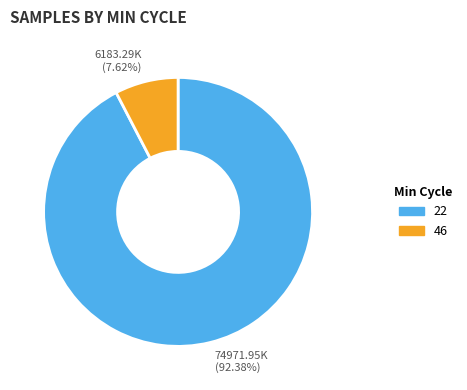

Does any single category account for the majority?

Yes